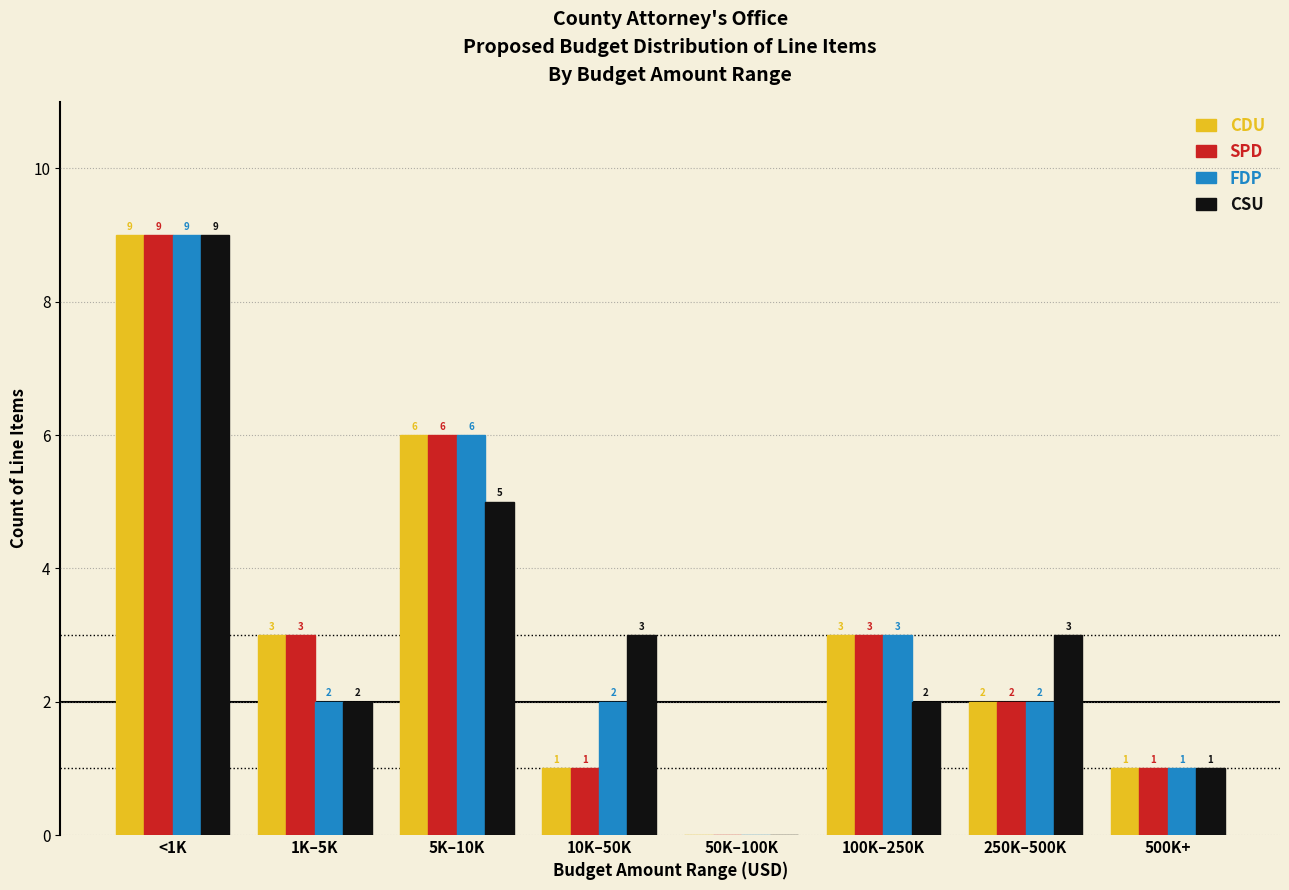

Reading left to right, what are all the values shown in this chart?

CDU: <1K=9	1K–5K=3	5K–10K=6	10K–50K=1	50K–100K=0	100K–250K=3	250K–500K=2	500K+=1
SPD: <1K=9	1K–5K=3	5K–10K=6	10K–50K=1	50K–100K=0	100K–250K=3	250K–500K=2	500K+=1
FDP: <1K=9	1K–5K=2	5K–10K=6	10K–50K=2	50K–100K=0	100K–250K=3	250K–500K=2	500K+=1
CSU: <1K=9	1K–5K=2	5K–10K=5	10K–50K=3	50K–100K=0	100K–250K=2	250K–500K=3	500K+=1